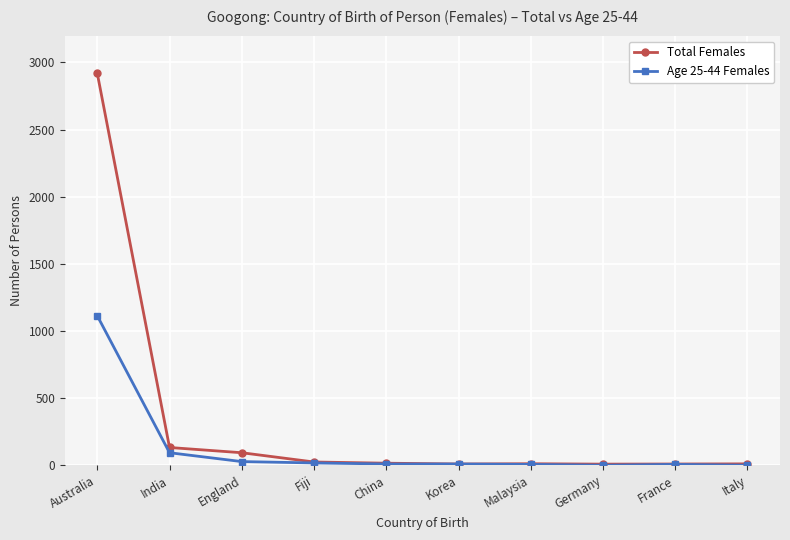

What is the difference between the Age 25-44 Females values at Fiji and India?

76